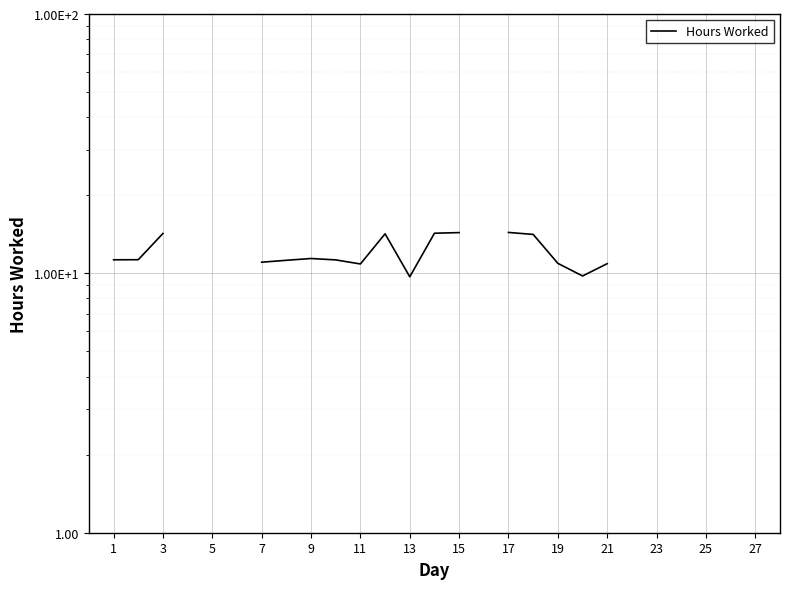

How many values are above zero?

18